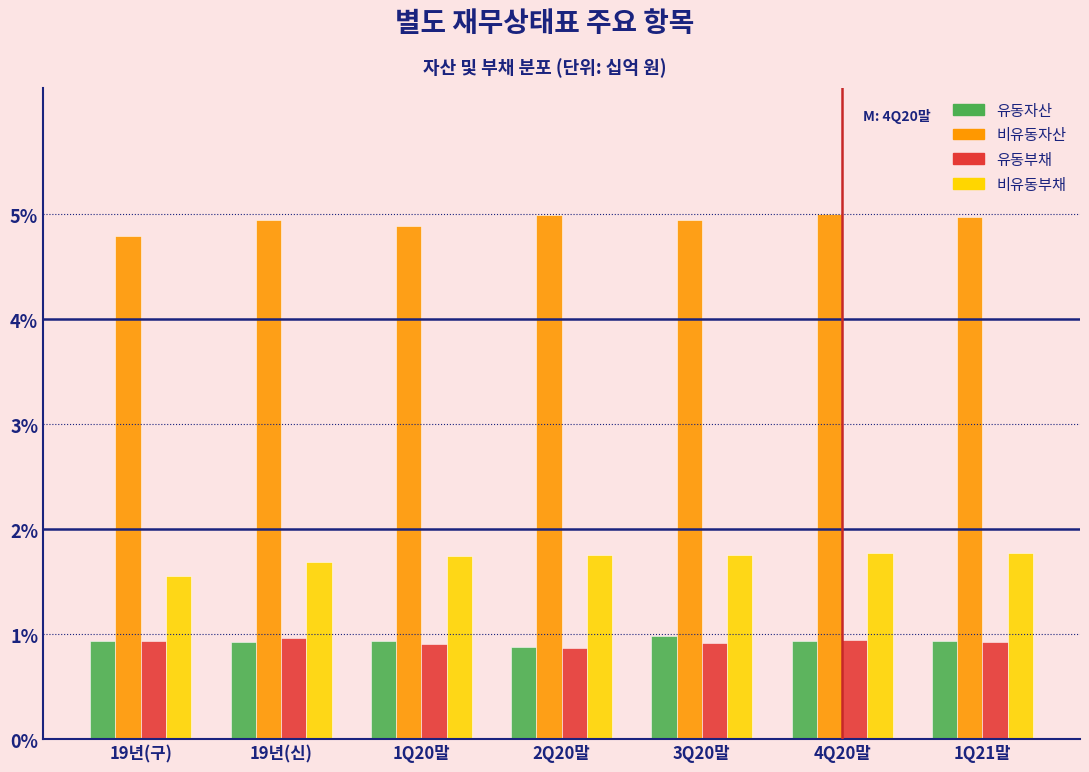

What is the sum of the 유동부채 values at 1Q20말 and 19년(구)?

1.8